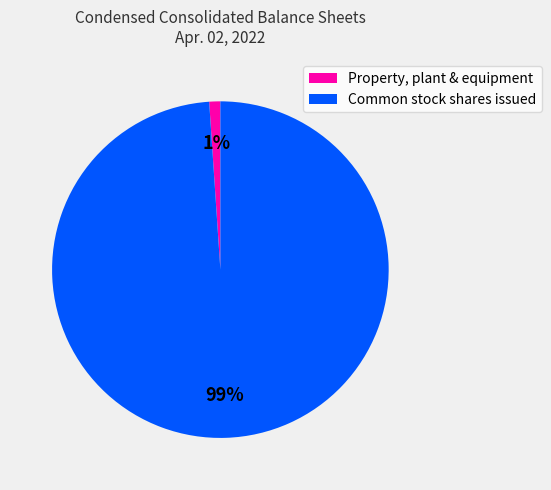

To the nearest percent, what is the average slice percentage?

50%